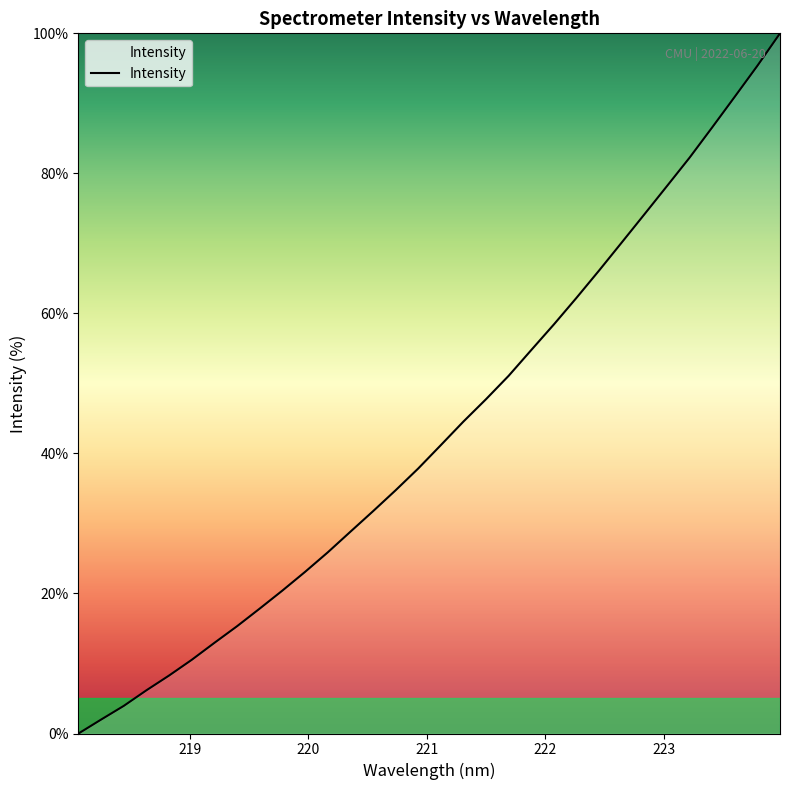

Count the number of values greater than 41.

16